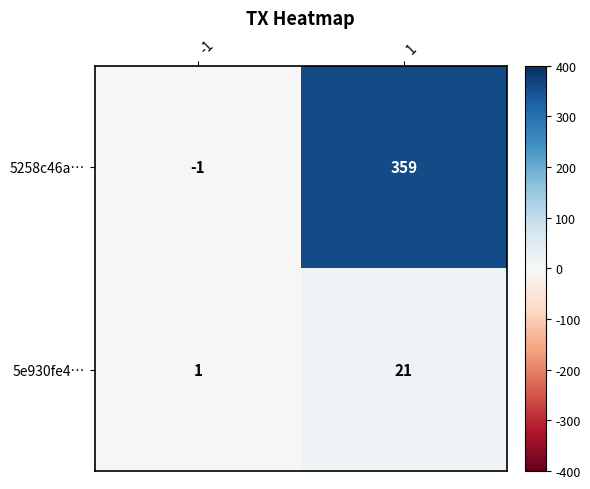

What is the sum of the 5e930fe4… values at 1 and -1?

22